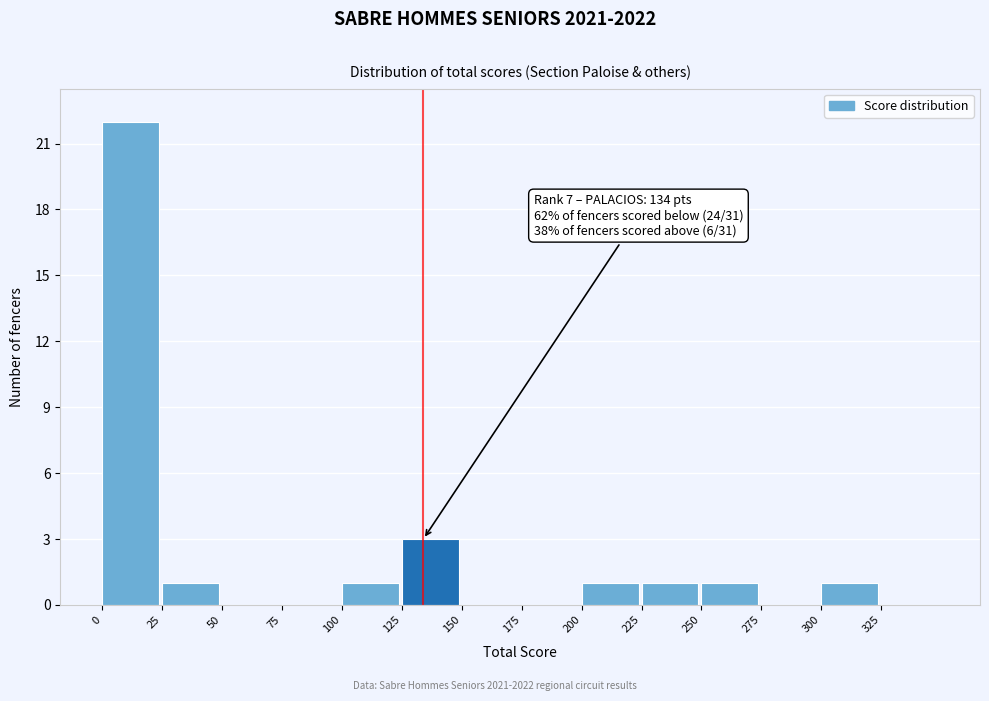

Which range on the x-axis has the tallest bar?

0 to 25